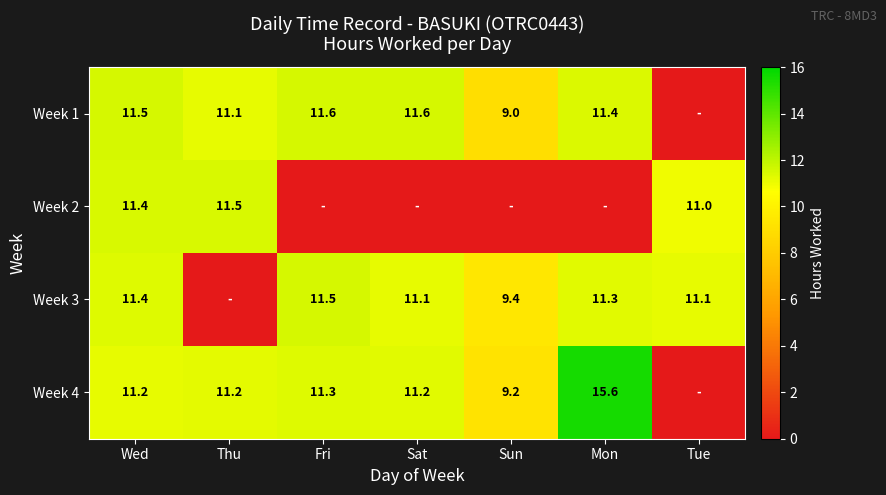

Is the value of Week 1 at Thu greater than the value of Week 4 at Sun?

Yes